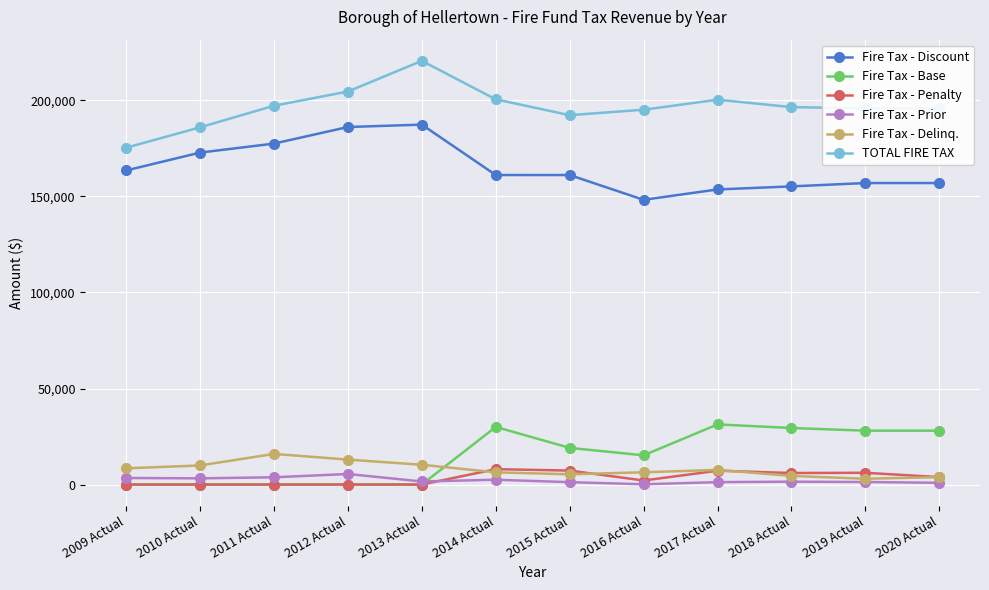

Rank the series by their maximum value, from lowest to highest.

Fire Tax - Prior, Fire Tax - Penalty, Fire Tax - Delinq., Fire Tax - Base, Fire Tax - Discount, TOTAL FIRE TAX